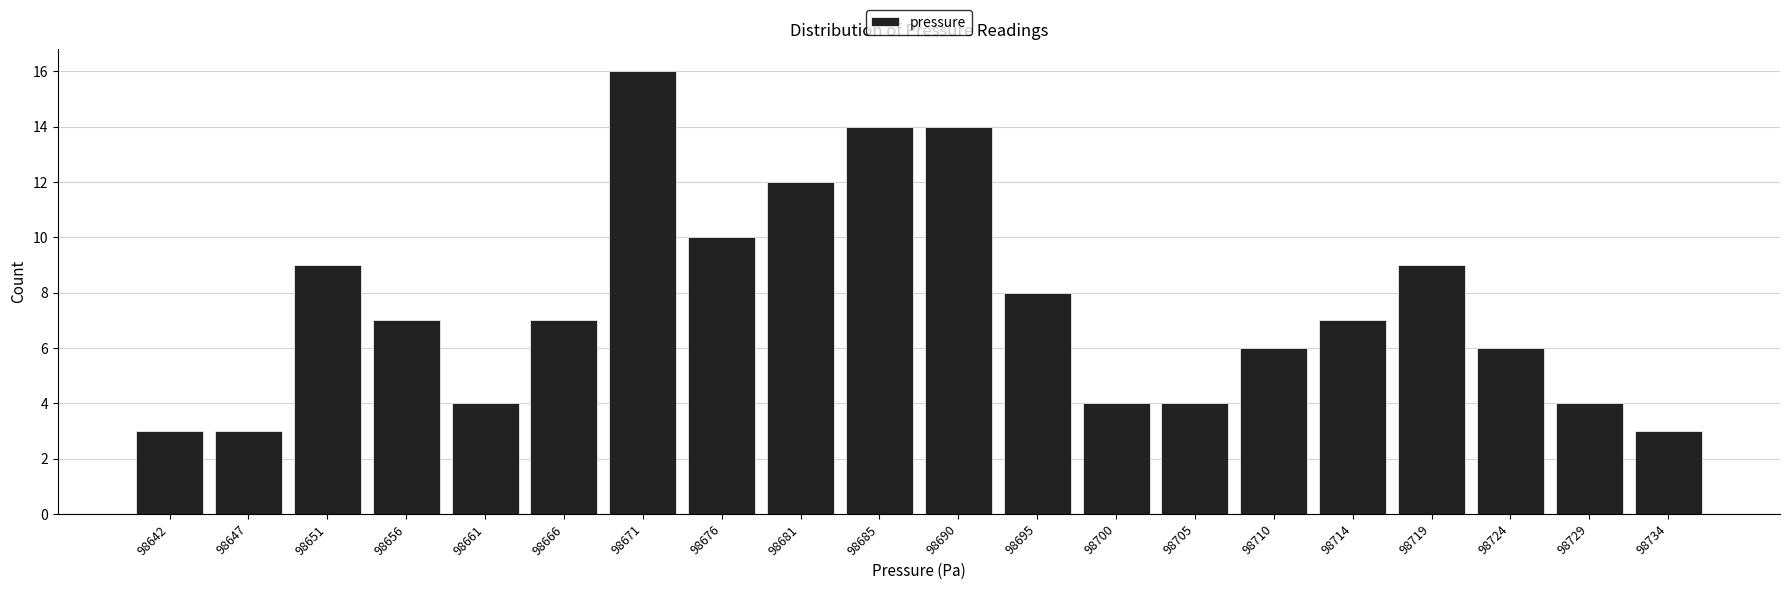

What is the height of the bar covering 98702.5 to 98707.0 on the x-axis? Neither the bar edges nor the heights are printed on the chart, so give them approximately, as read against the axes.

4